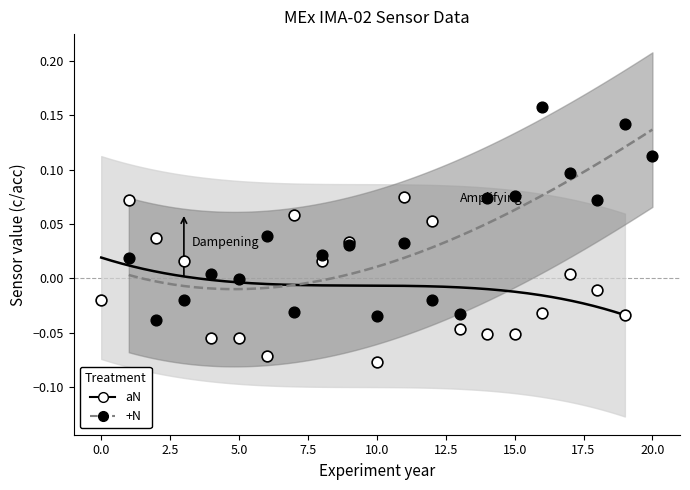

What are all the series names shown in the legend?

aN, +N